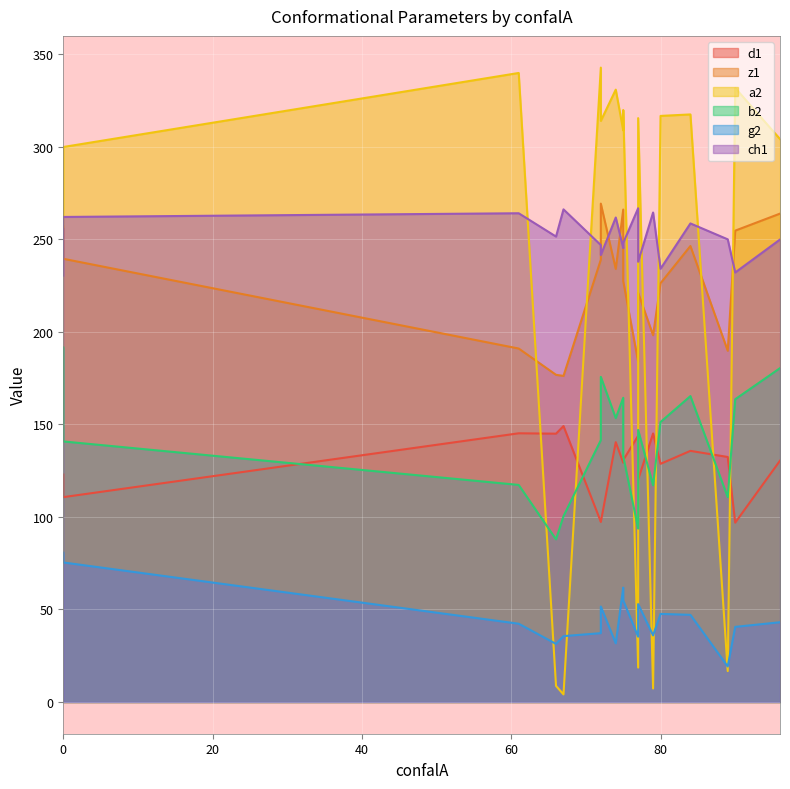

True or false: g2 has a value of 94.2 at 75.

False